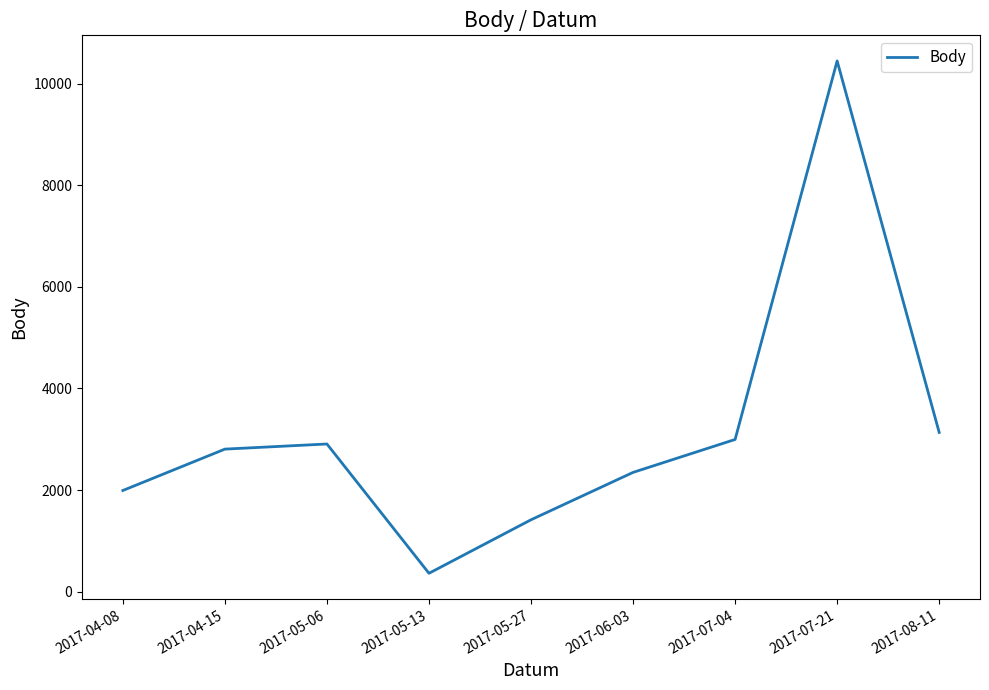

Is it true that the value at 2017-04-08 is 1993?

True